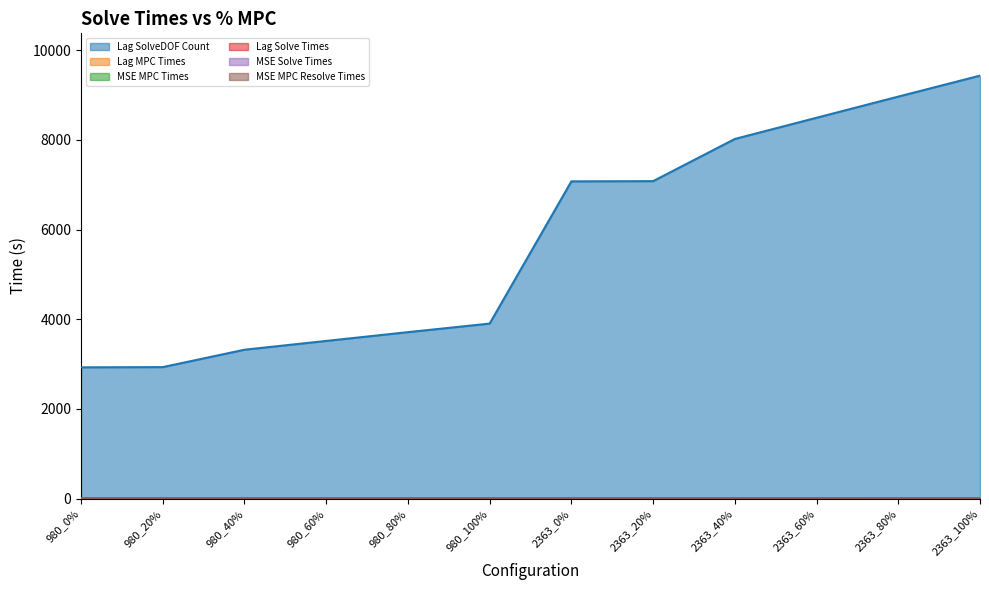

What is the spread (max minus min) of values at 980_0%?

2928.0